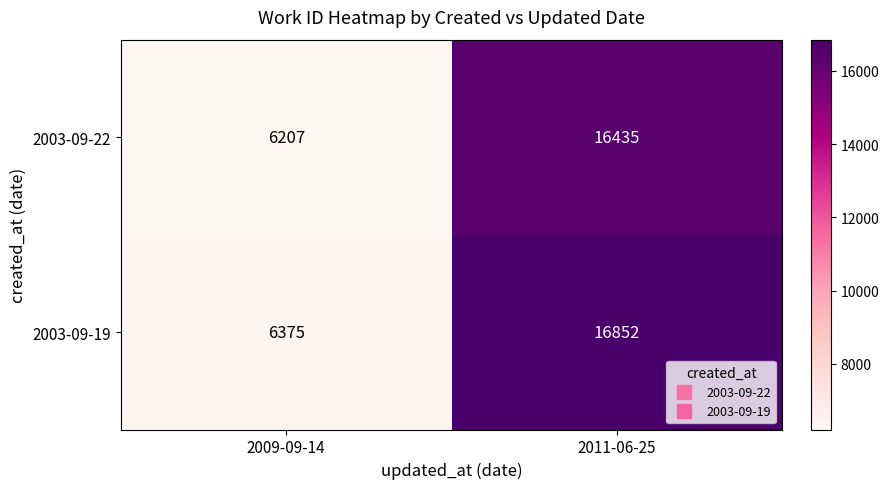

At which category is the sum across all series the highest?

2011-06-25